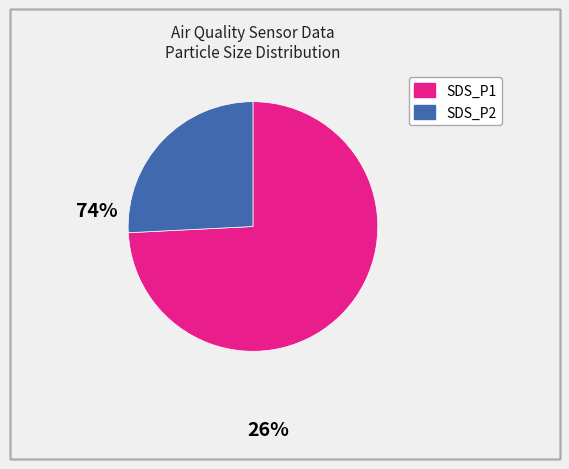

True or false: SDS_P2 accounts for 26% of the total.

True